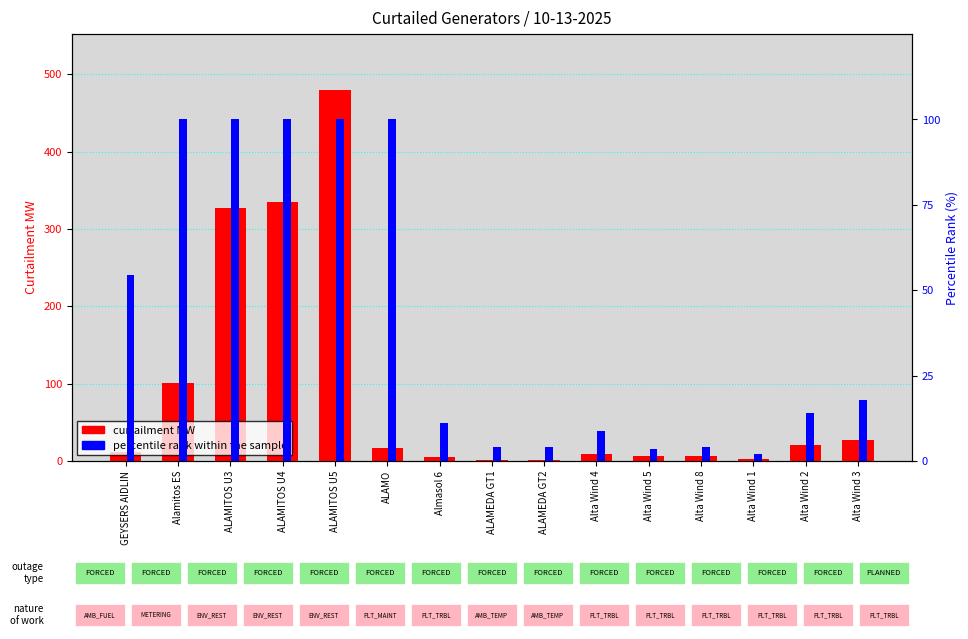

The curtailment MW series shows 29.6 at ALAMO. True or false?

False